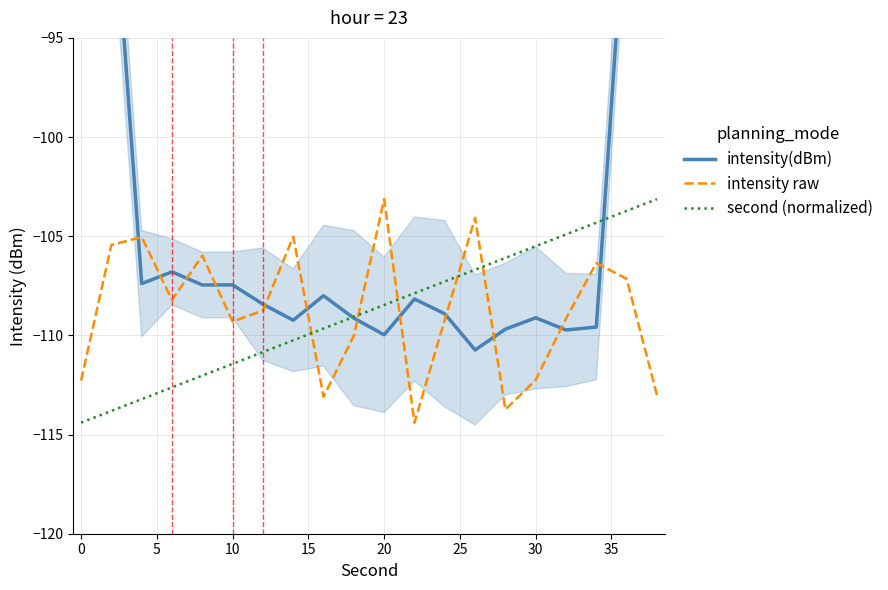

True or false: intensity(dBm) and second (normalized) intersect in this chart.

True